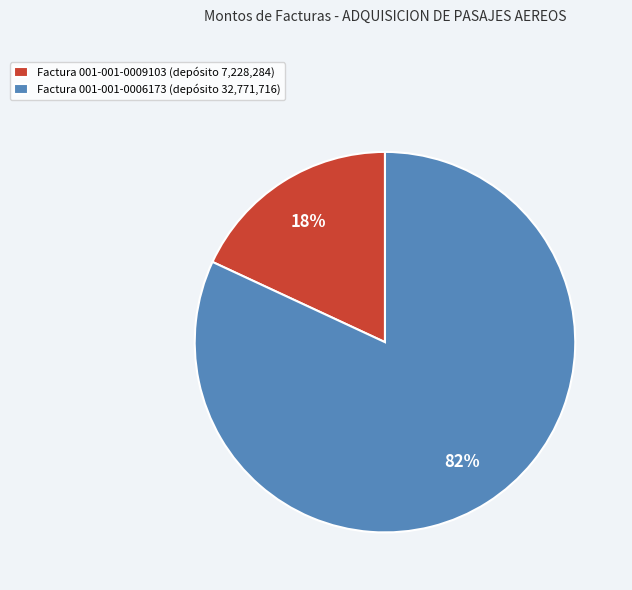

To the nearest percent, what percentage of the pie is Factura 001-001-0009103 (depósito 7,228,284)?

18%